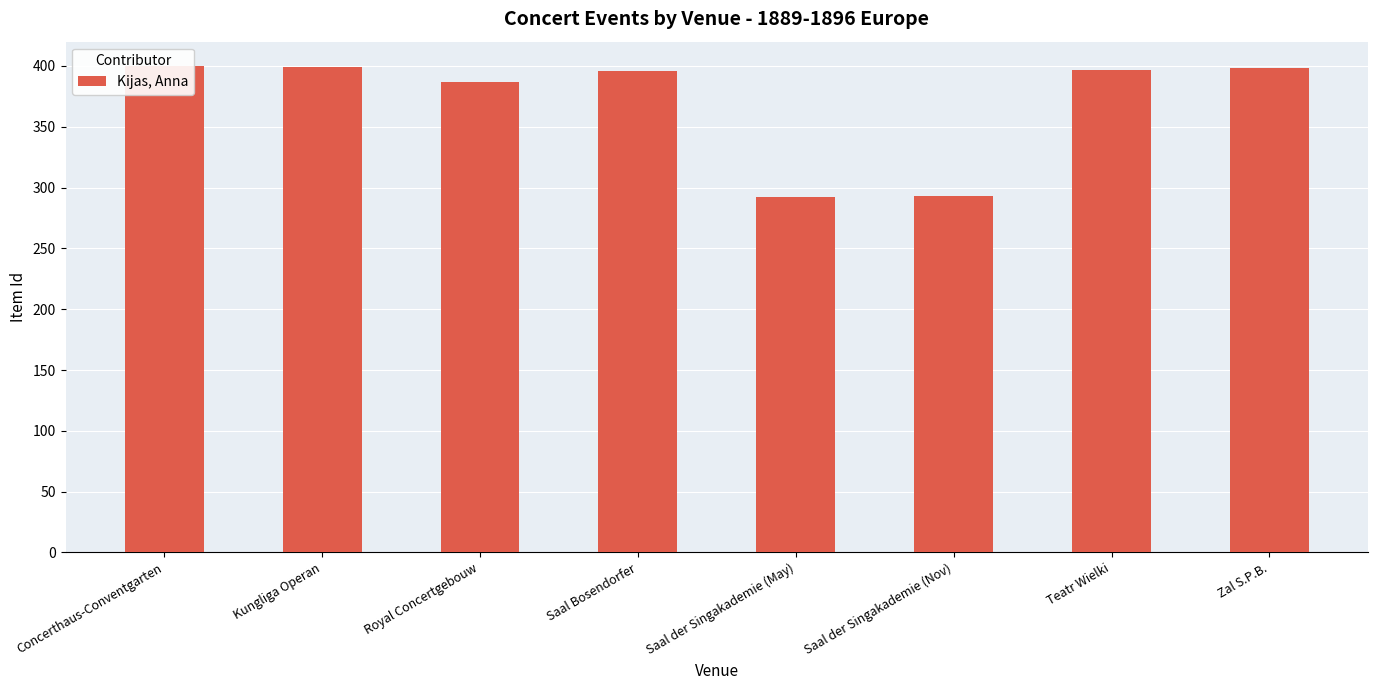

What is the sum of the values at Saal der Singakademie (Nov) and Zal S.P.B.?

691